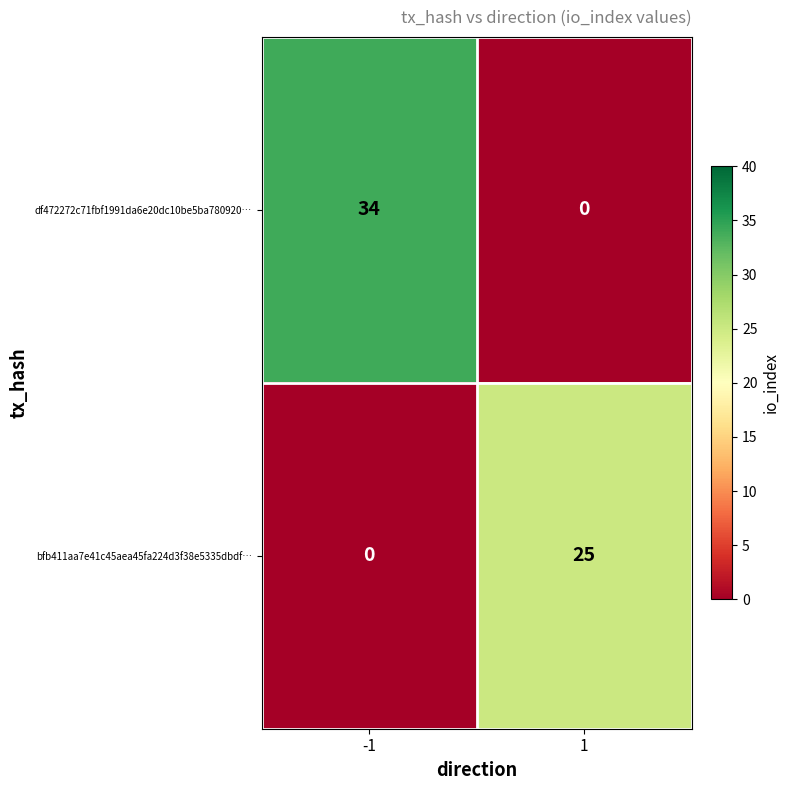

The bfb411aa7e41c45aea45fa224d3f38e5335dbdf… series shows 25 at 1. True or false?

True